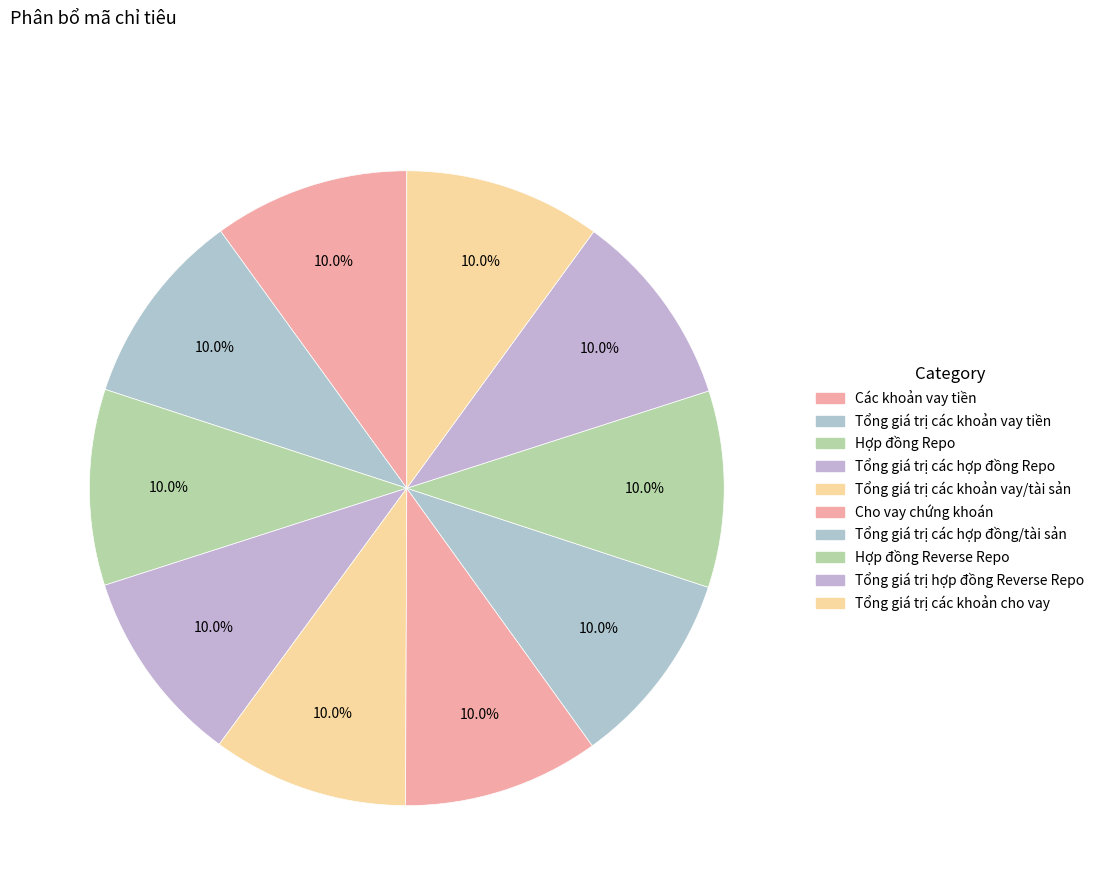

How many slices are in this pie chart?

10